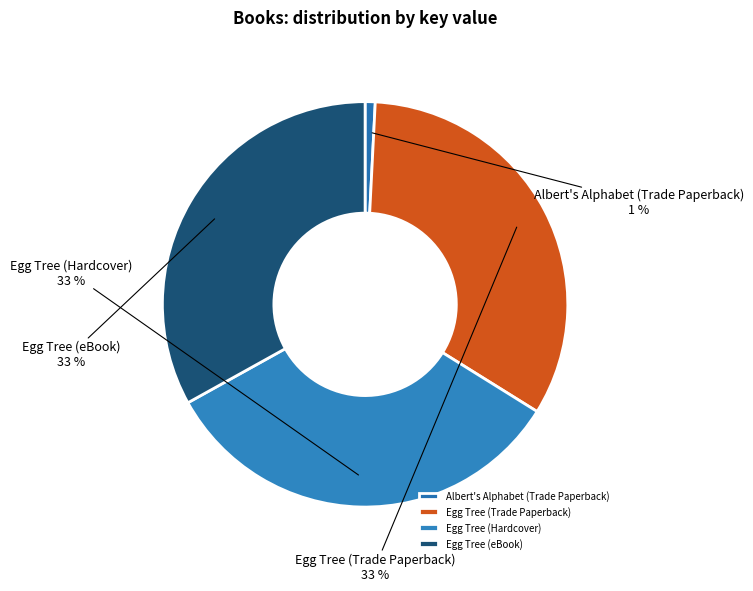

To the nearest percent, what is the difference between the largest and smallest slice percentages?

32%